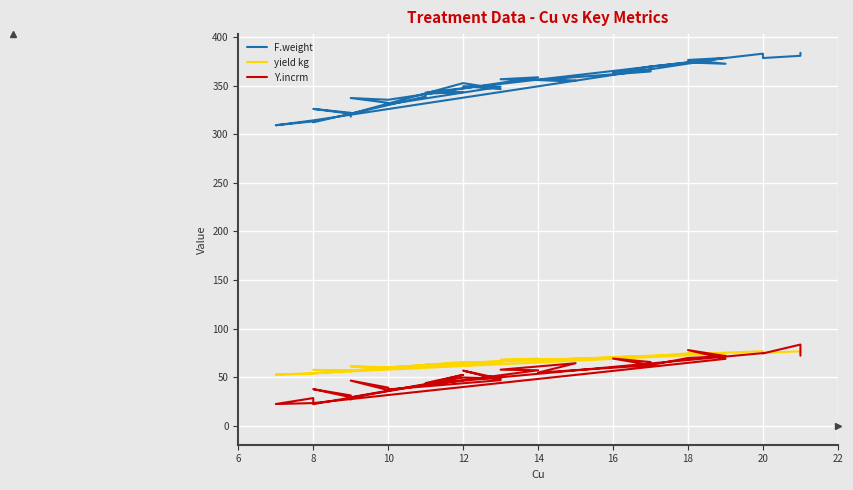

True or false: Y.incrm and yield kg intersect in this chart.

True